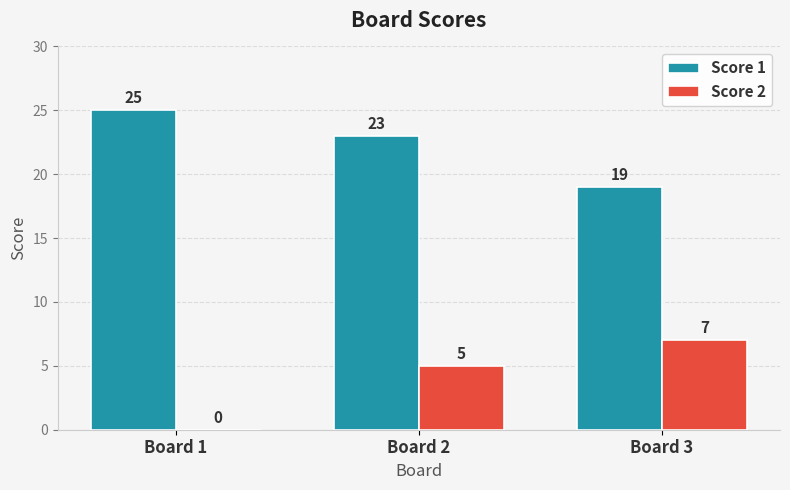

Count the Score 1 values in the range 19 to 25.

3